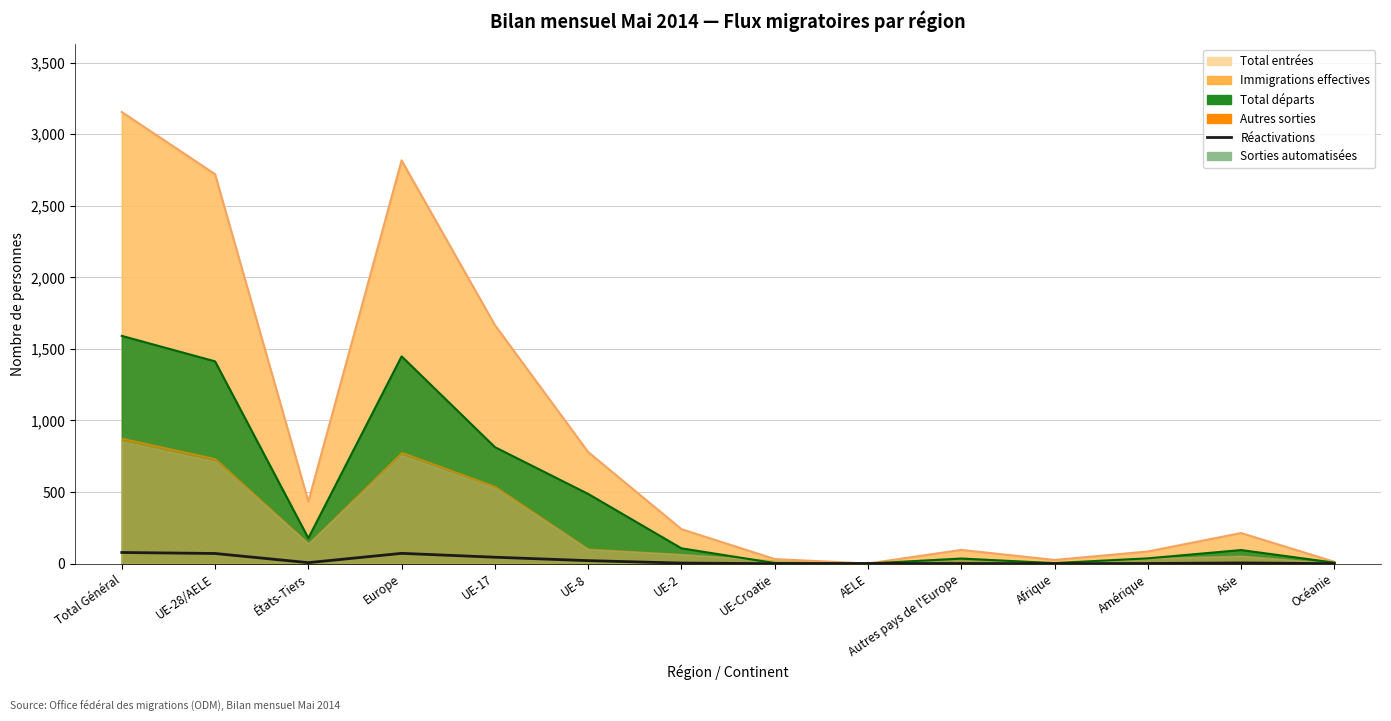

Does the chart have visible grid lines?

Yes